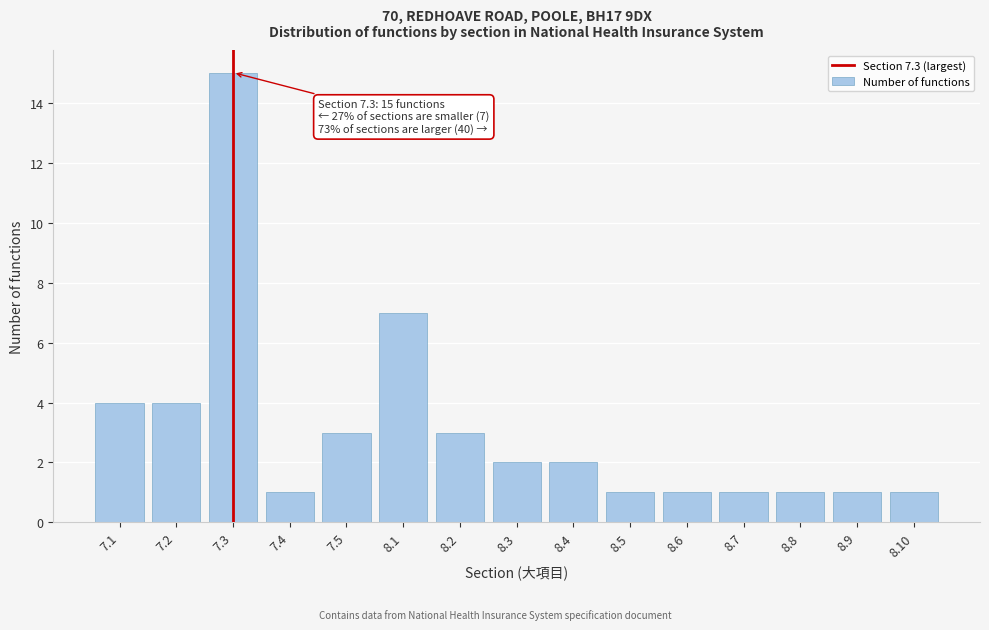

Reading right to left, list all the values displayed in this chart.

8.10=1	8.9=1	8.8=1	8.7=1	8.6=1	8.5=1	8.4=2	8.3=2	8.2=3	8.1=7	7.5=3	7.4=1	7.3=15	7.2=4	7.1=4